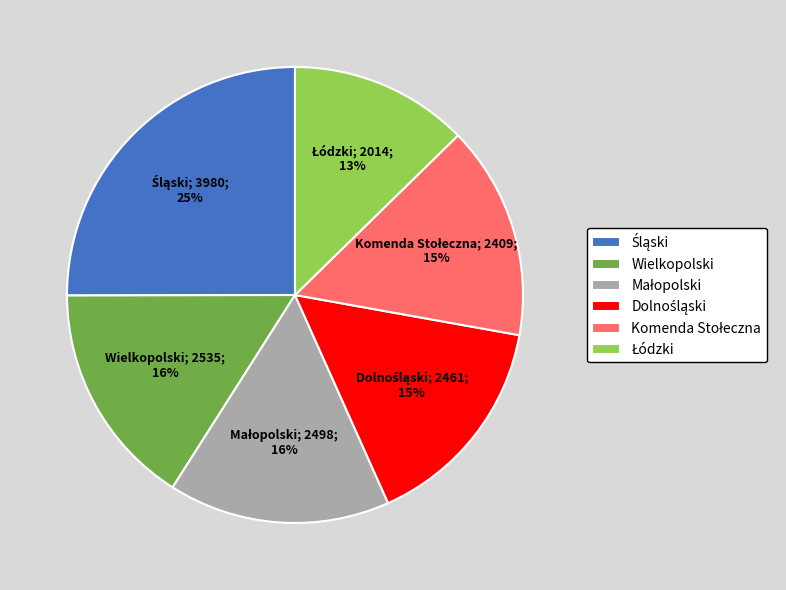

To the nearest percent, what is the average slice percentage?

17%